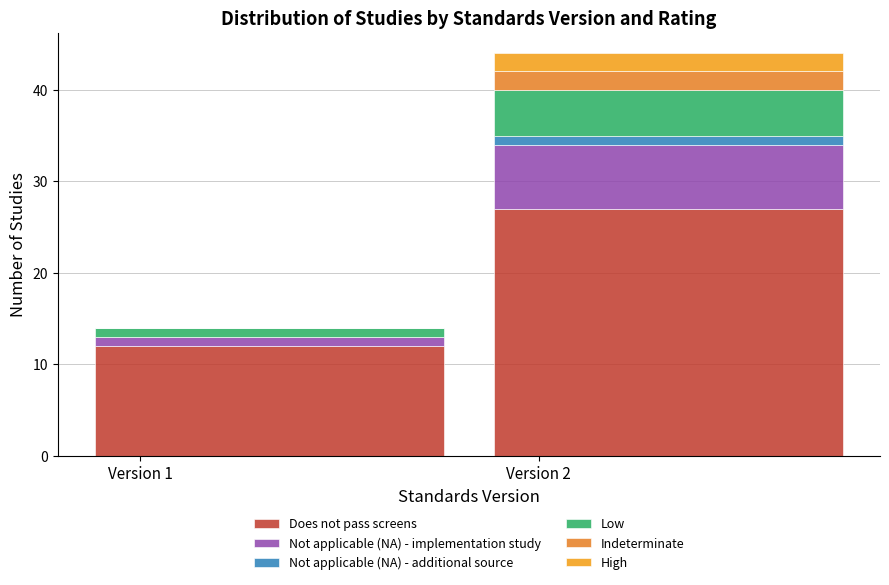

How many distinct data groups are displayed?

6